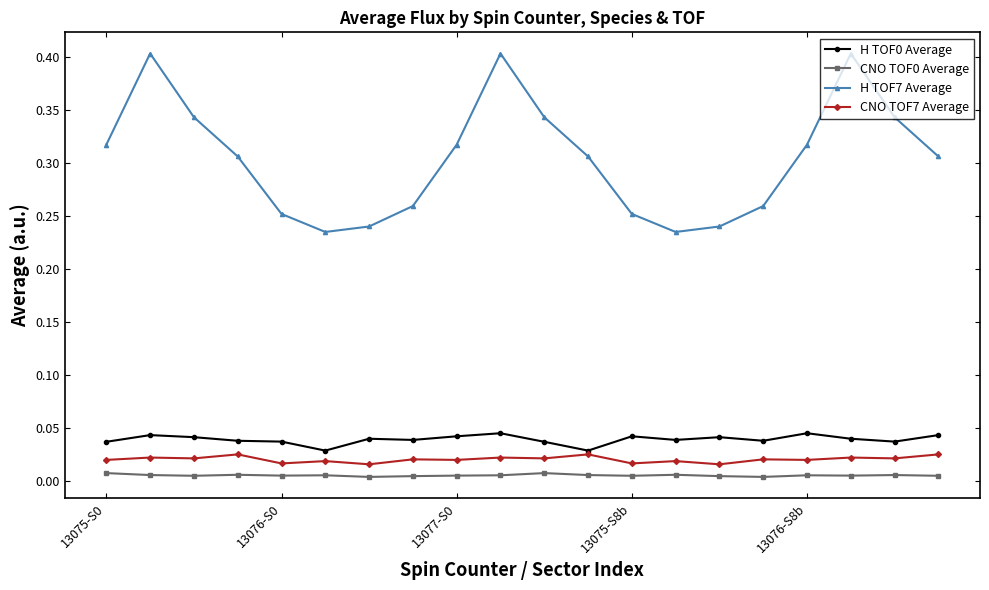

Which series has the widest spread of values?

H TOF7 Average